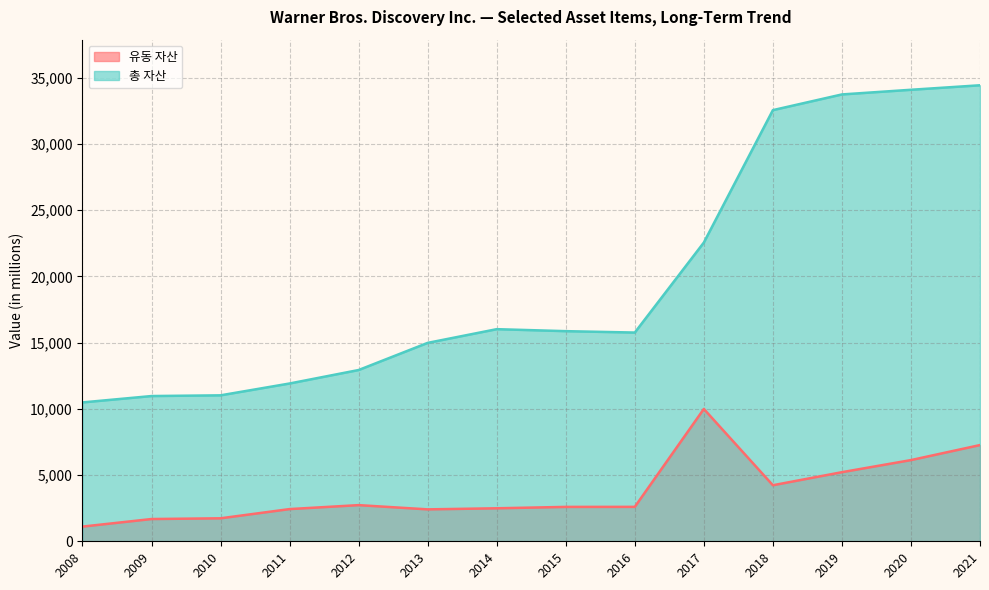

What is the sum of all 유동 자산 values?

52614